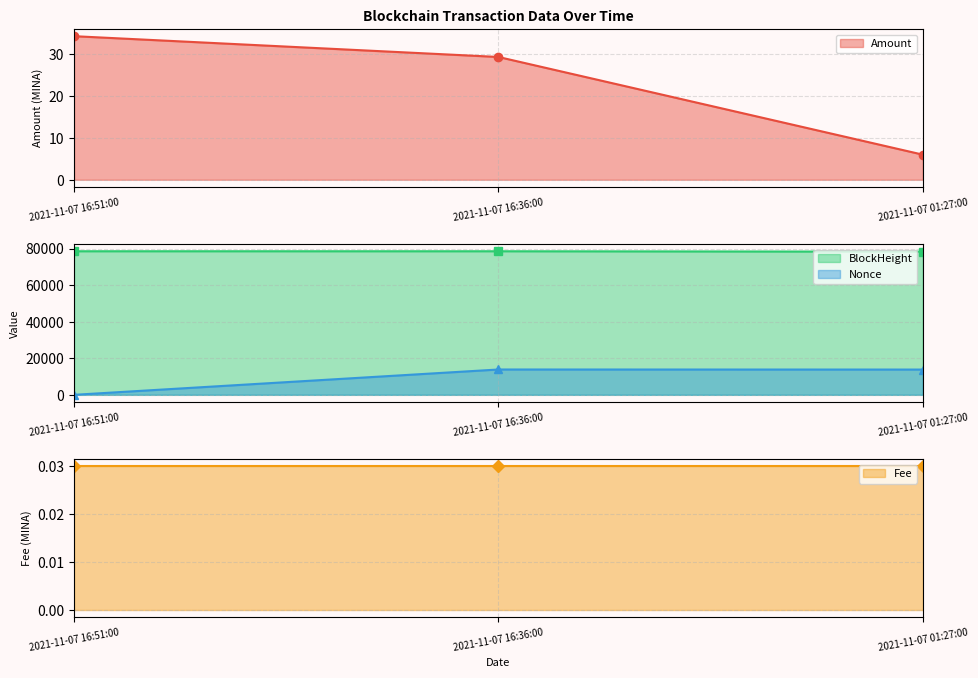

The value of Nonce at 2021-11-07 01:27:00 is 13822. True or false?

True